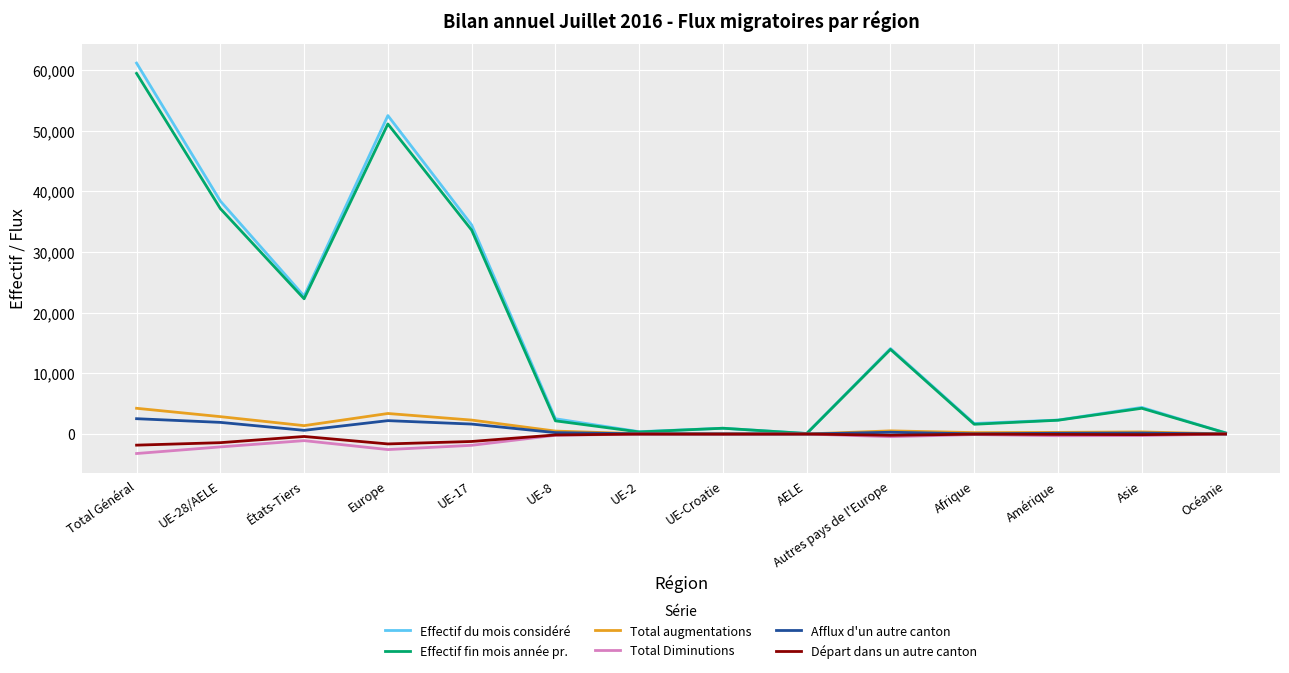

Is the value of Effectif du mois considéré at Total Général greater than the value of Total Diminutions at Afrique?

Yes